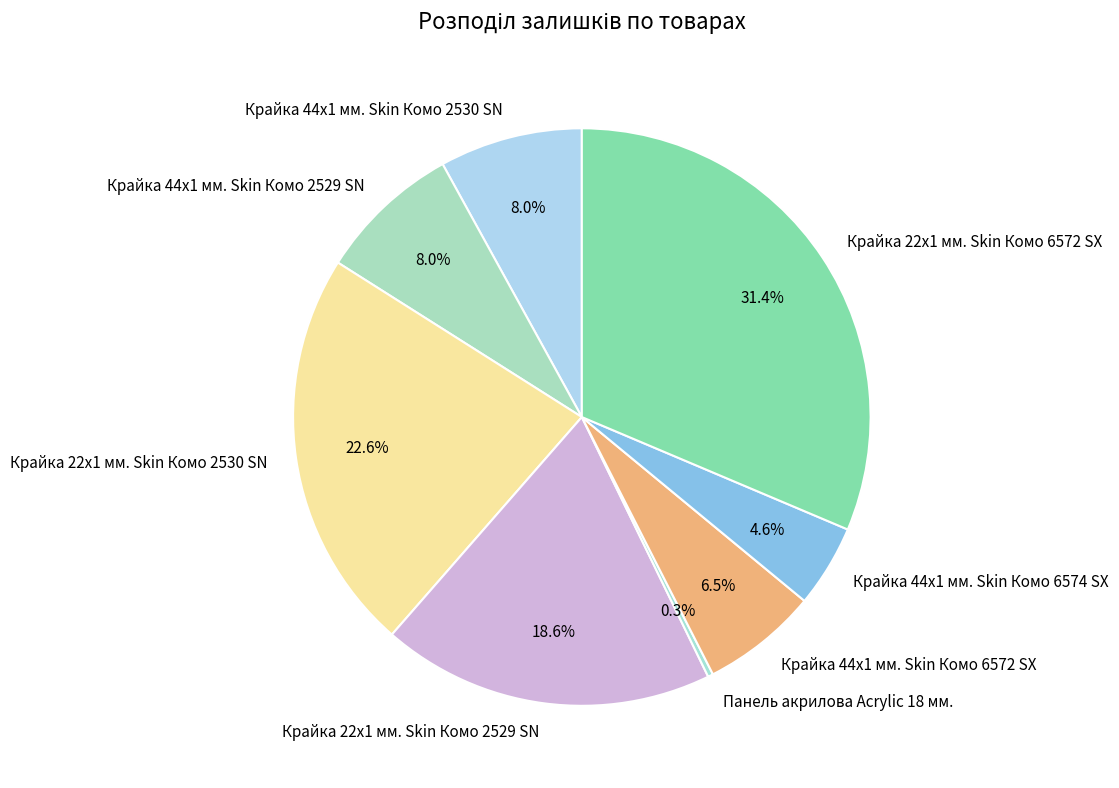

To the nearest percent, what percentage of the pie is Крайка 22x1 мм. Skin Комо 2529 SN?

19%